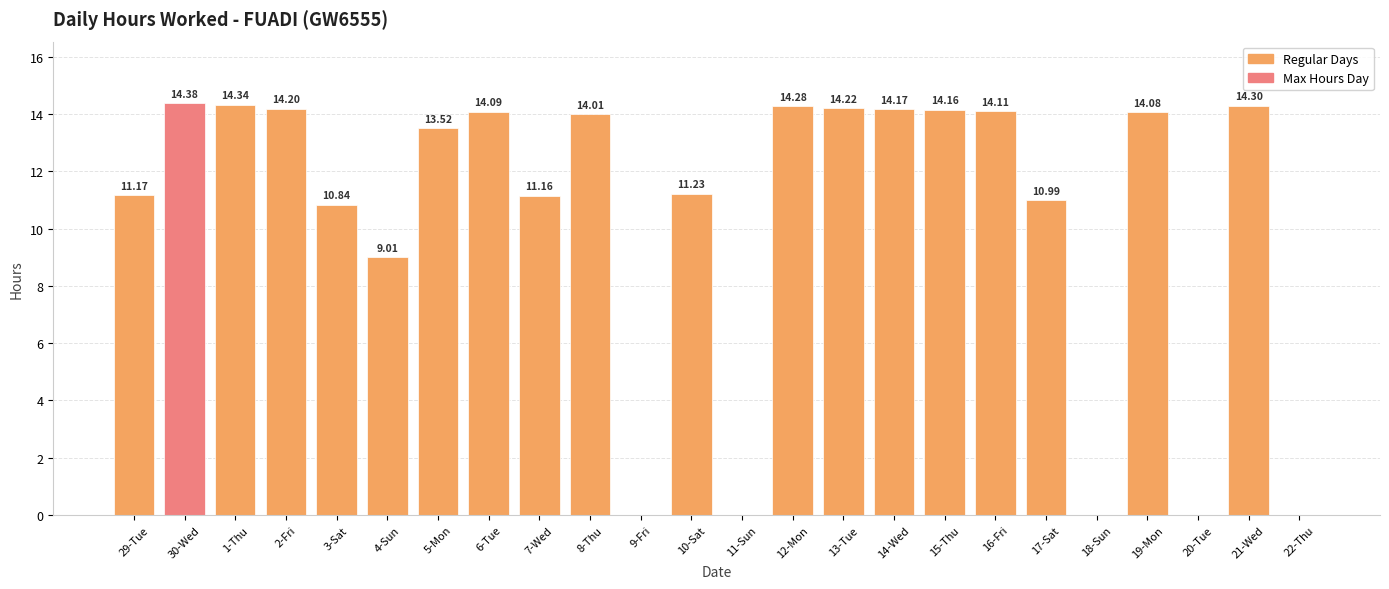

Reading left to right, what are all the values shown in this chart?

29-Tue=11.2	30-Wed=14.4	1-Thu=14.3	2-Fri=14.2	3-Sat=10.8	4-Sun=9.0	5-Mon=13.5	6-Tue=14.1	7-Wed=11.2	8-Thu=14.0	9-Fri=0.0	10-Sat=11.2	11-Sun=0.0	12-Mon=14.3	13-Tue=14.2	14-Wed=14.2	15-Thu=14.2	16-Fri=14.1	17-Sat=11.0	18-Sun=0.0	19-Mon=14.1	20-Tue=0.0	21-Wed=14.3	22-Thu=0.0